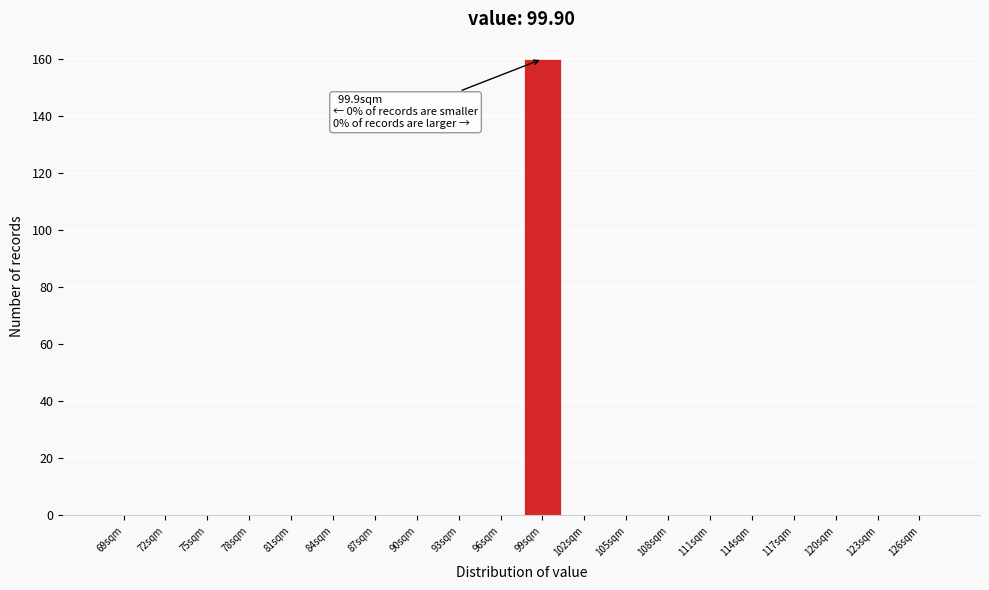

Reading left to right, what are all the values shown in this chart?

69sqm=0	72sqm=0	75sqm=0	78sqm=0	81sqm=0	84sqm=0	87sqm=0	90sqm=0	93sqm=0	96sqm=0	99sqm=160	102sqm=0	105sqm=0	108sqm=0	111sqm=0	114sqm=0	117sqm=0	120sqm=0	123sqm=0	126sqm=0